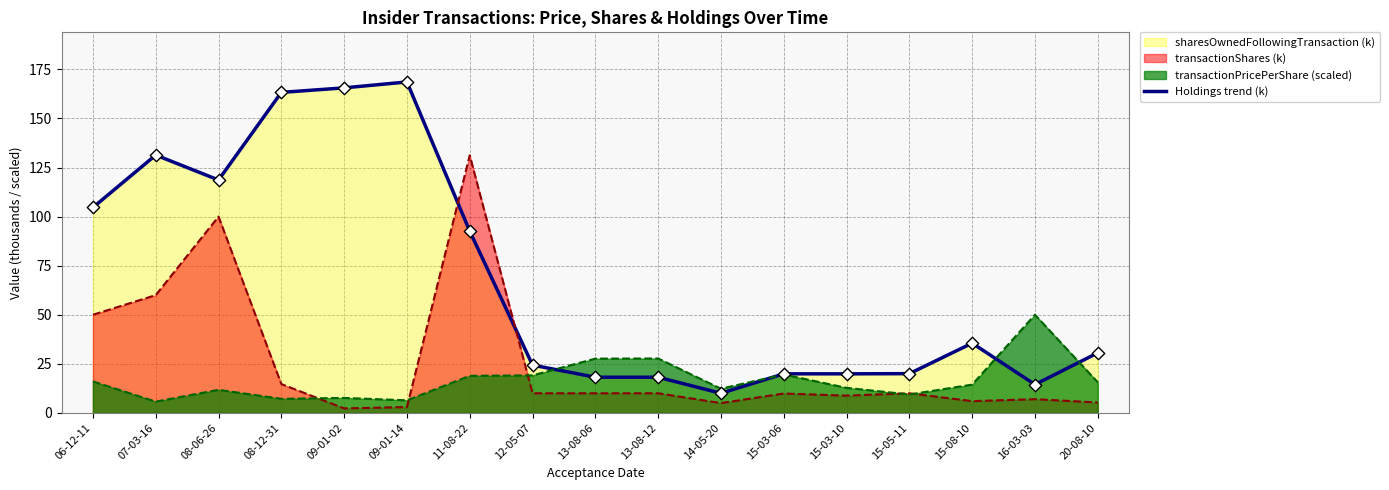

What is the change in value from 09-01-02 to 15-03-10?

-145.7